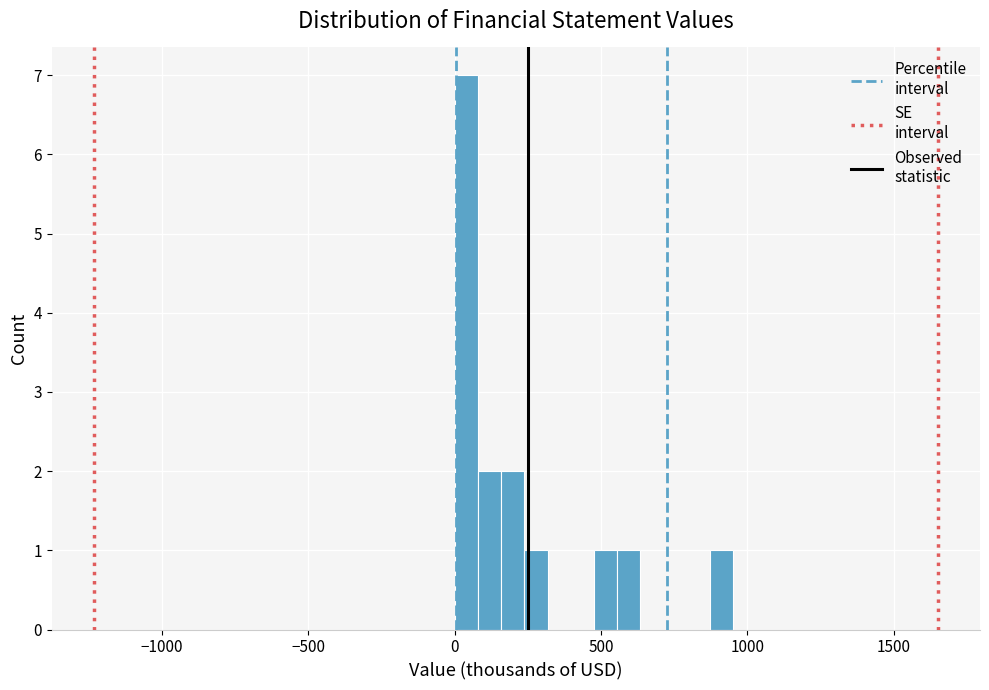

Around what value on the x-axis is the tallest bar? Give the approximate position of its centre, as read against the axis.

50